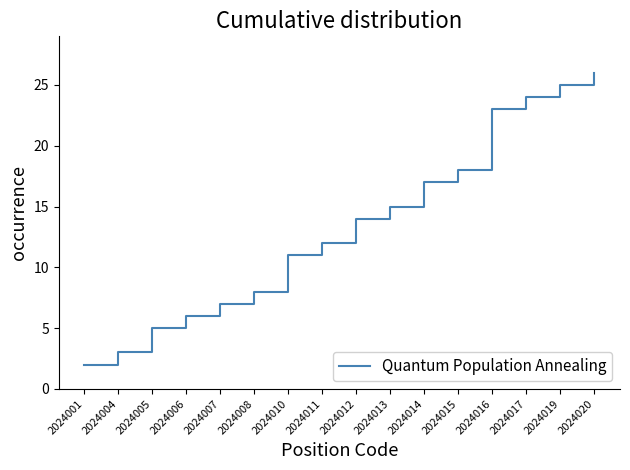

List the labels in order of value, largest first.

2024020, 2024019, 2024017, 2024016, 2024015, 2024014, 2024013, 2024012, 2024011, 2024010, 2024008, 2024007, 2024006, 2024005, 2024004, 2024001